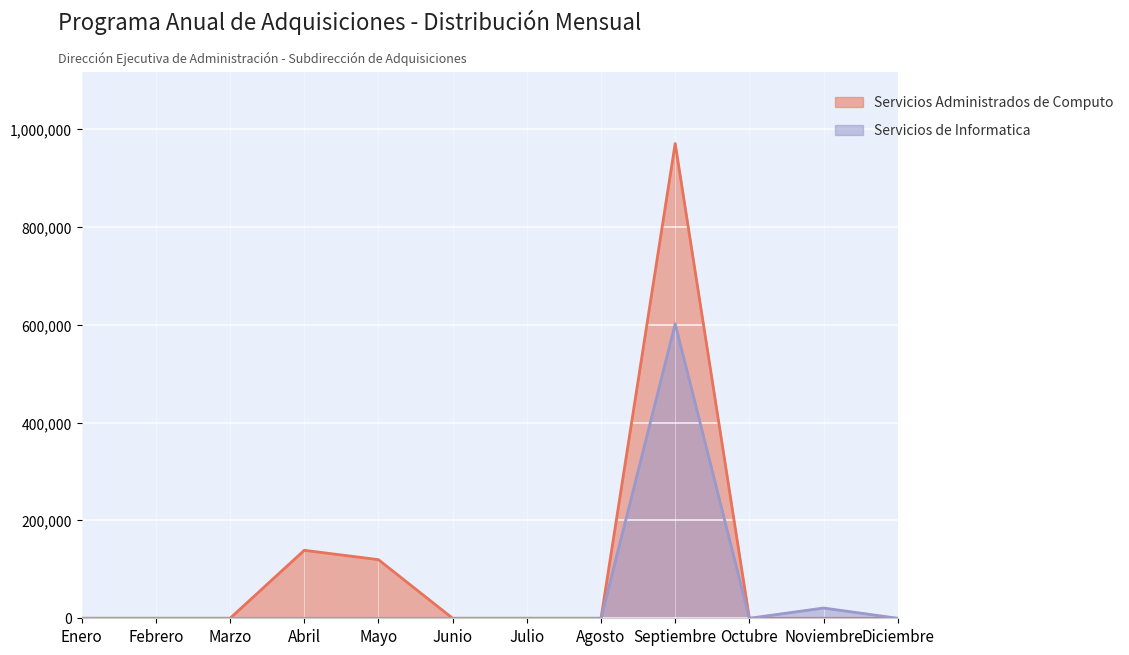

What is the difference between the maximum and minimum values in the Servicios Administrados de Computo series?

971118.9